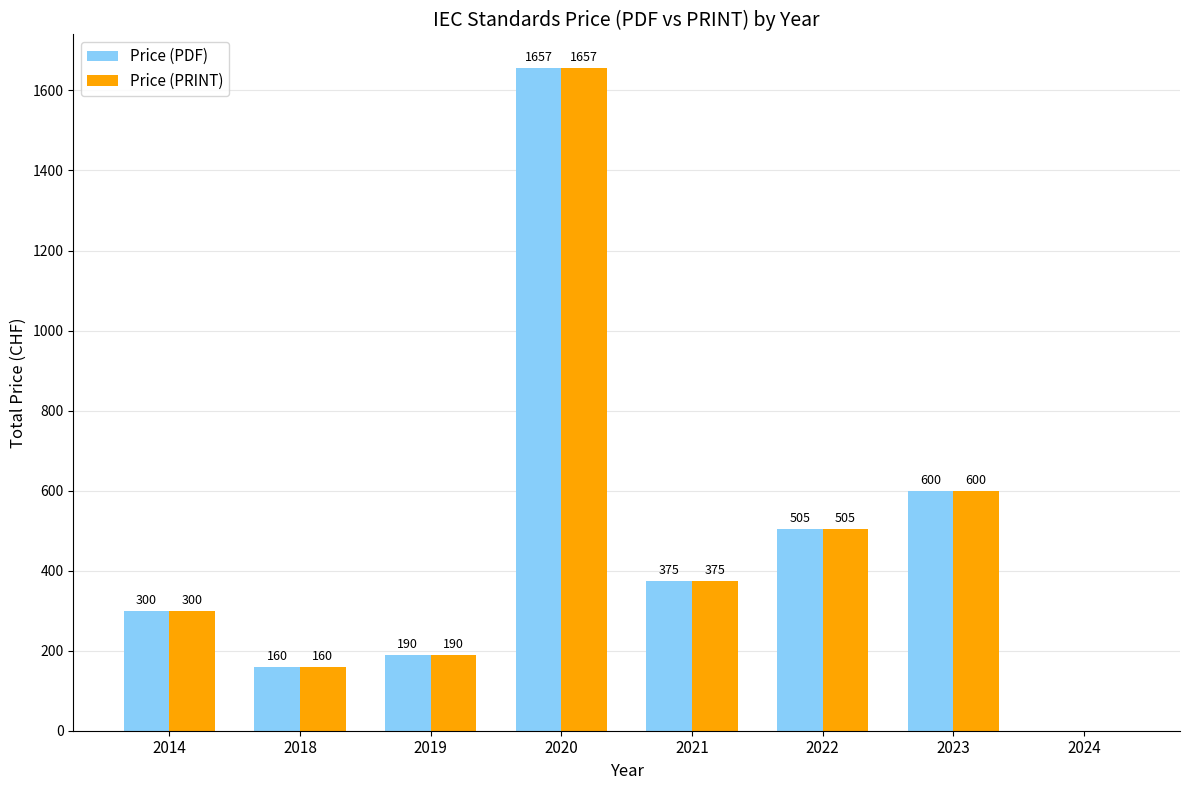

Which label corresponds to the largest value in the chart?

2020